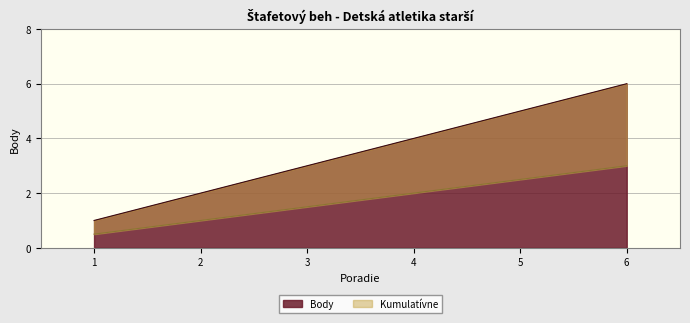

The value at 4 is 4. True or false?

True